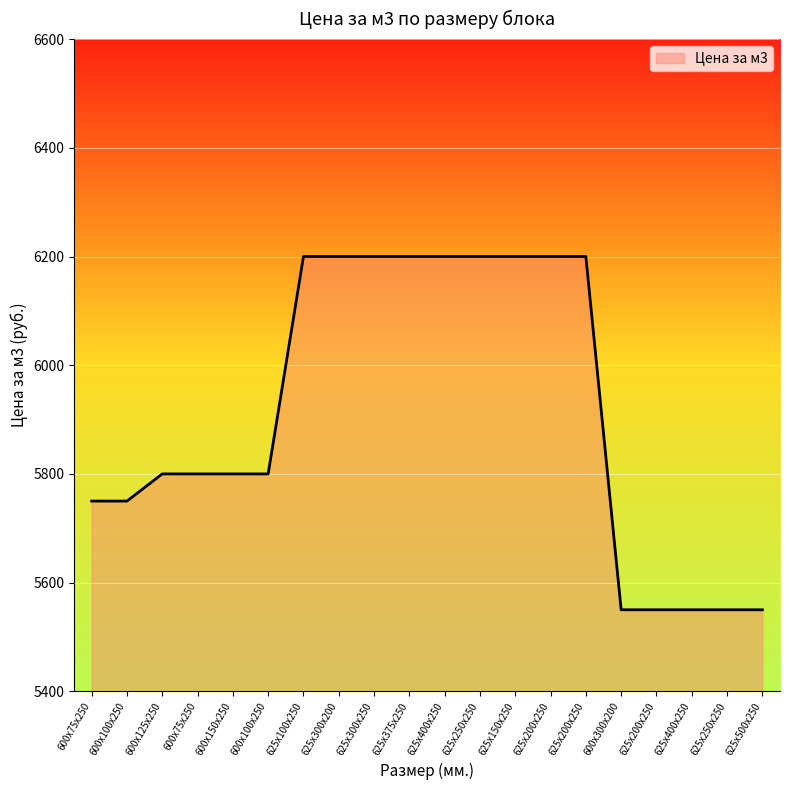

Reading left to right, transcribe all the data shown in this chart.

5750	5750	5800	5800	5800	5800	6200	6200	6200	6200	6200	6200	6200	6200	6200	5550	5550	5550	5550	5550